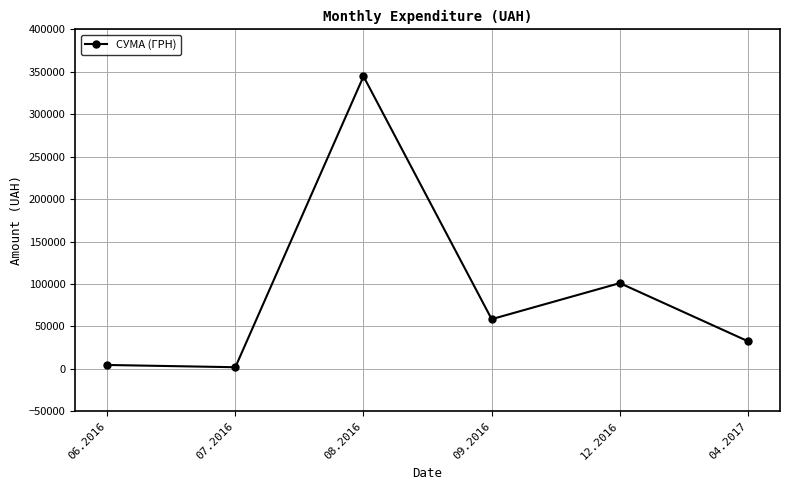

How many values exceed 58537?

3